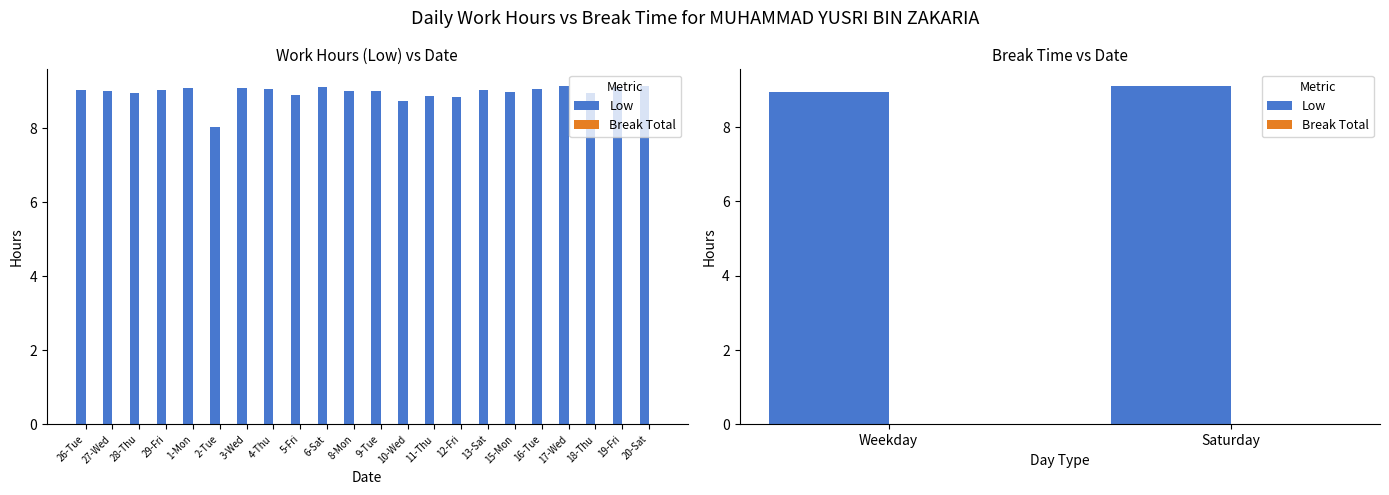

Between Weekday and Saturday, which series saw the biggest shift?

Low